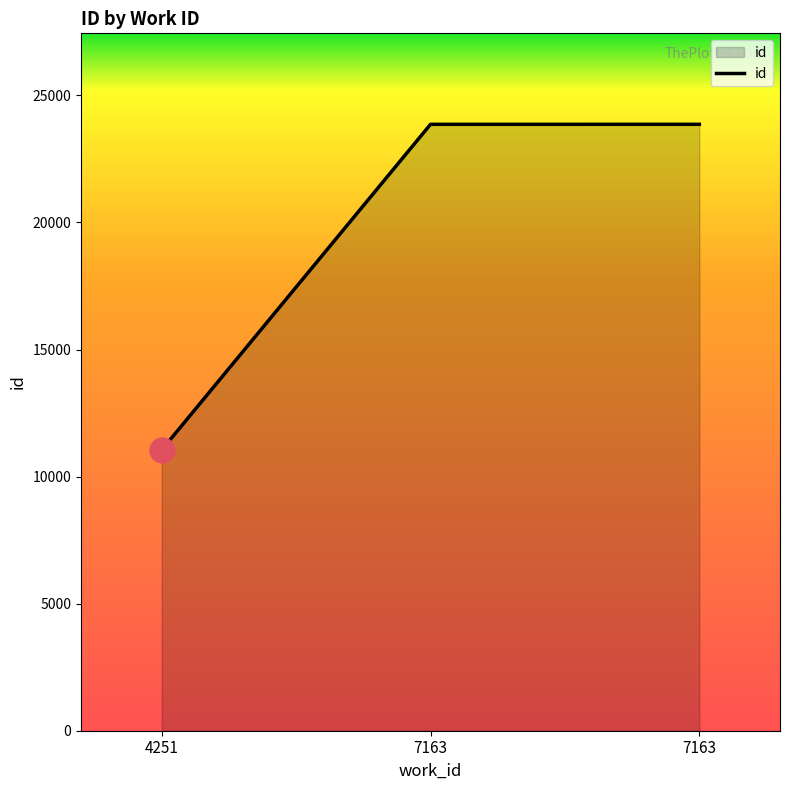

Rank the categories by value from highest to lowest.

7163, 7163, 4251